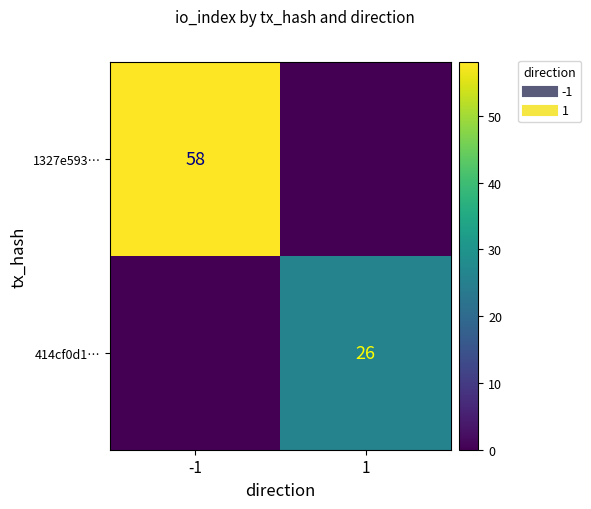

The 414cf0d1… series shows -12 at -1. True or false?

False